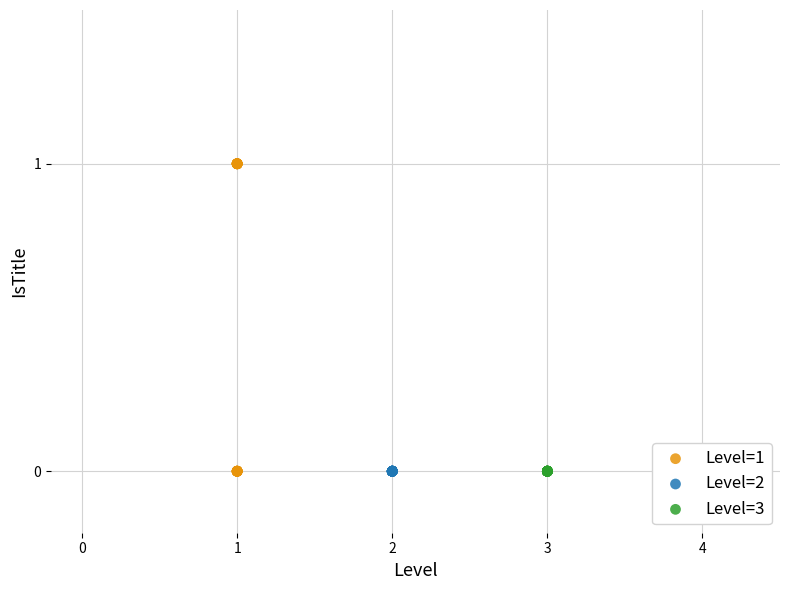

Which series reaches the maximum Y coordinate?

Level=1